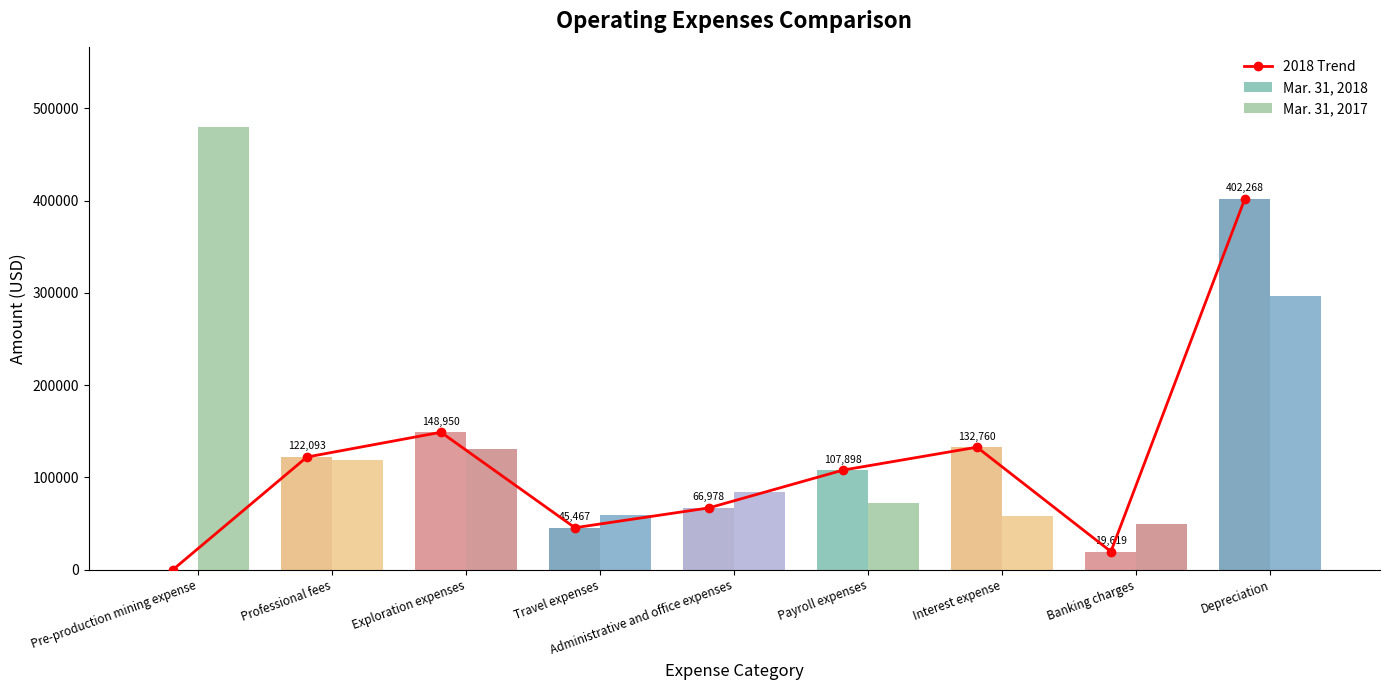

What position from the left is Travel expenses?

4